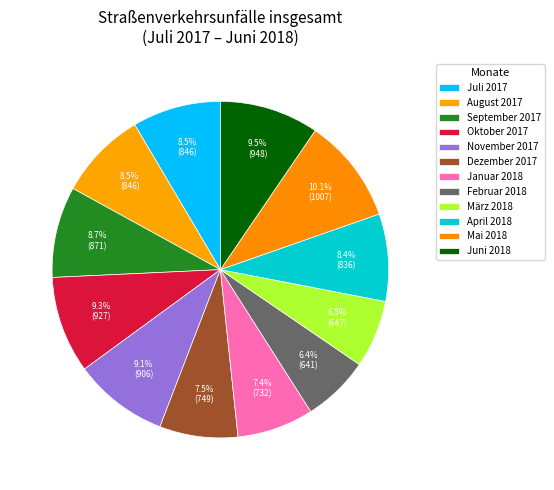

What is the change in value from Februar 2018 to Mai 2018?

+366